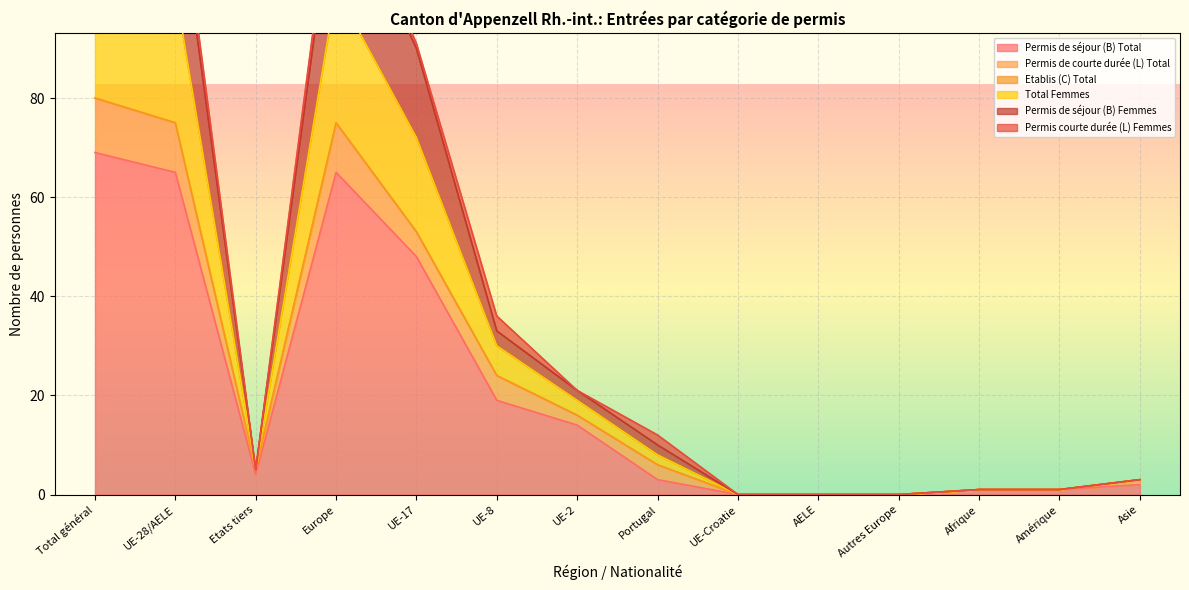

Where is the first local minimum for Permis de séjour (B) Total?

Etats tiers